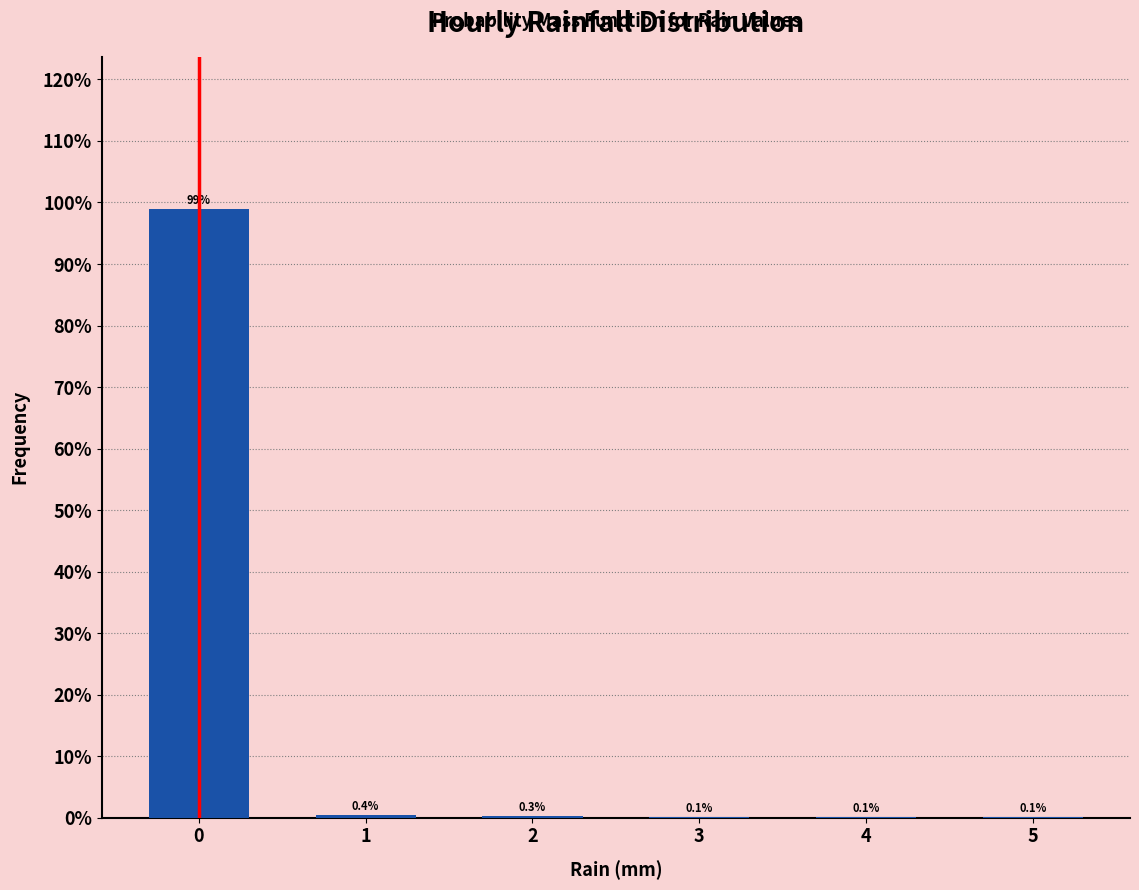

Reading left to right, what are all the values shown in this chart?

0=98.9	1=0.4	2=0.3	3=0.1	4=0.1	5=0.1